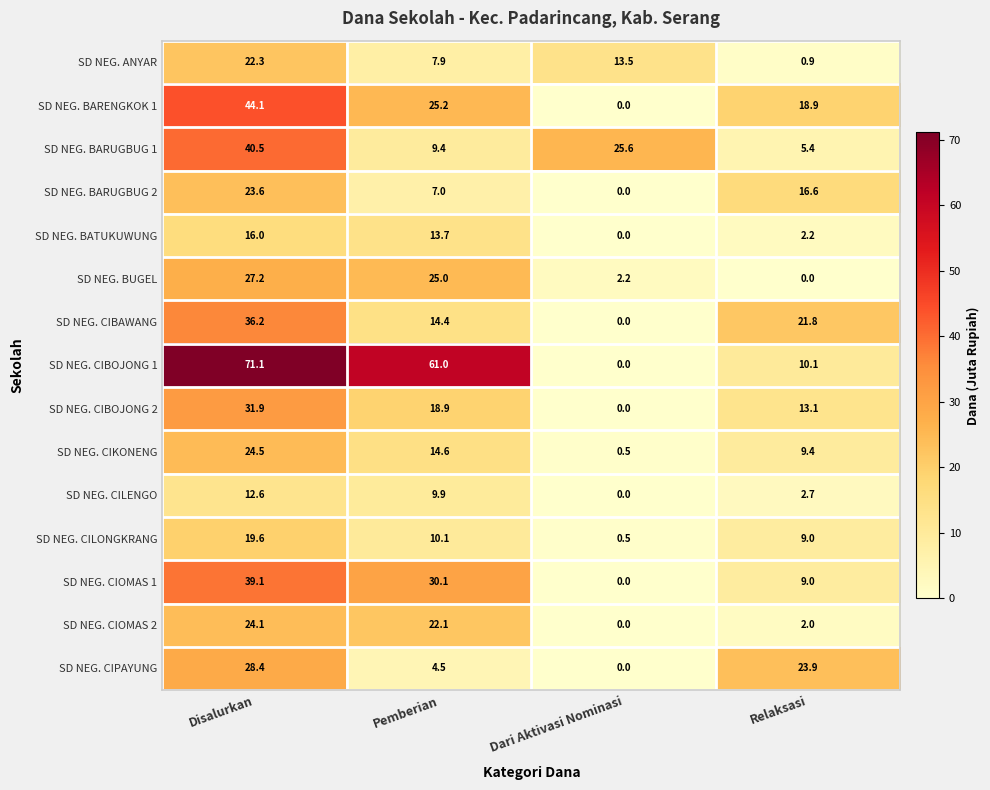

List the series in order of their peak value, highest first.

SD NEG. CIBOJONG 1, SD NEG. BARENGKOK 1, SD NEG. BARUGBUG 1, SD NEG. CIOMAS 1, SD NEG. CIBAWANG, SD NEG. CIBOJONG 2, SD NEG. CIPAYUNG, SD NEG. BUGEL, SD NEG. CIKONENG, SD NEG. CIOMAS 2, SD NEG. BARUGBUG 2, SD NEG. ANYAR, SD NEG. CILONGKRANG, SD NEG. BATUKUWUNG, SD NEG. CILENGO